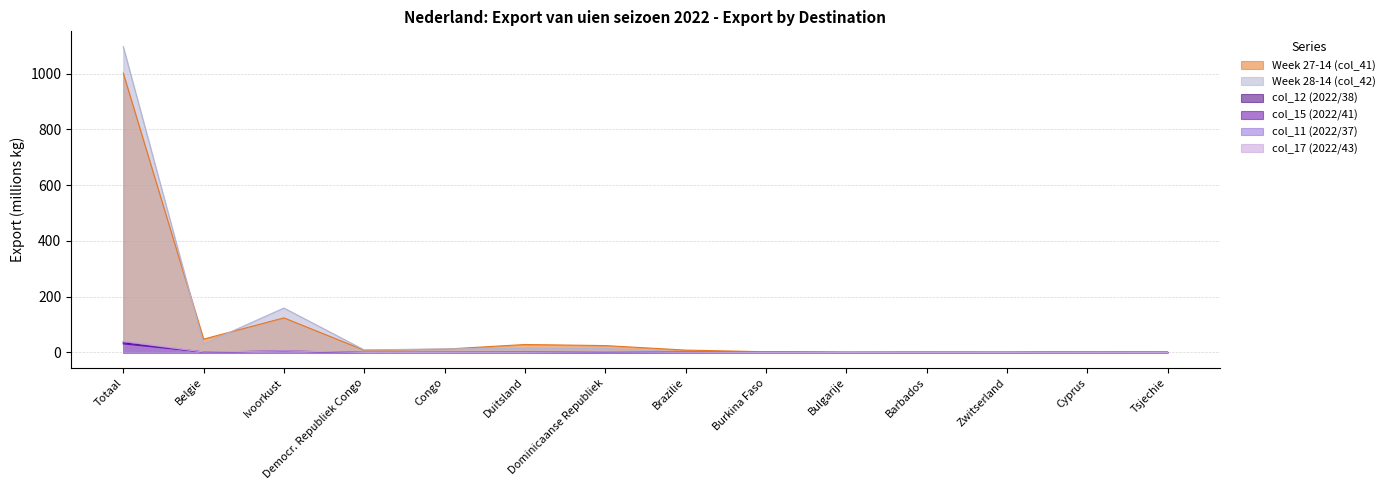

True or false: col_12 (2022/38) and Week 28-14 (col_42) cross at least once.

False